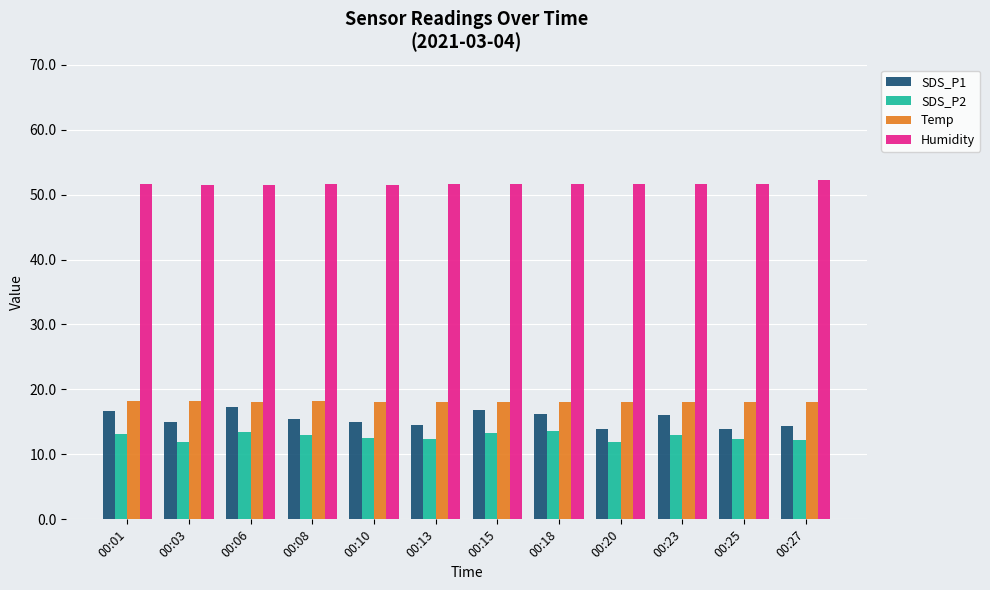

The SDS_P1 series shows 24.7 at 00:18. True or false?

False